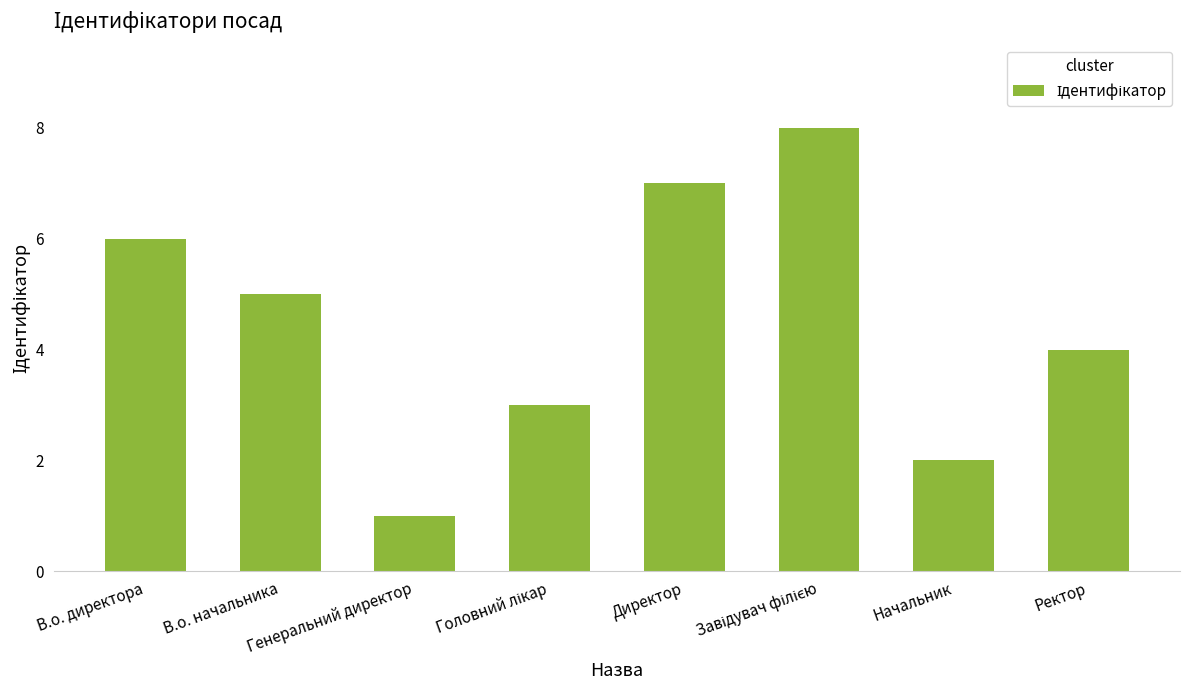

What is the label of the 1st bar from the right?

Ректор